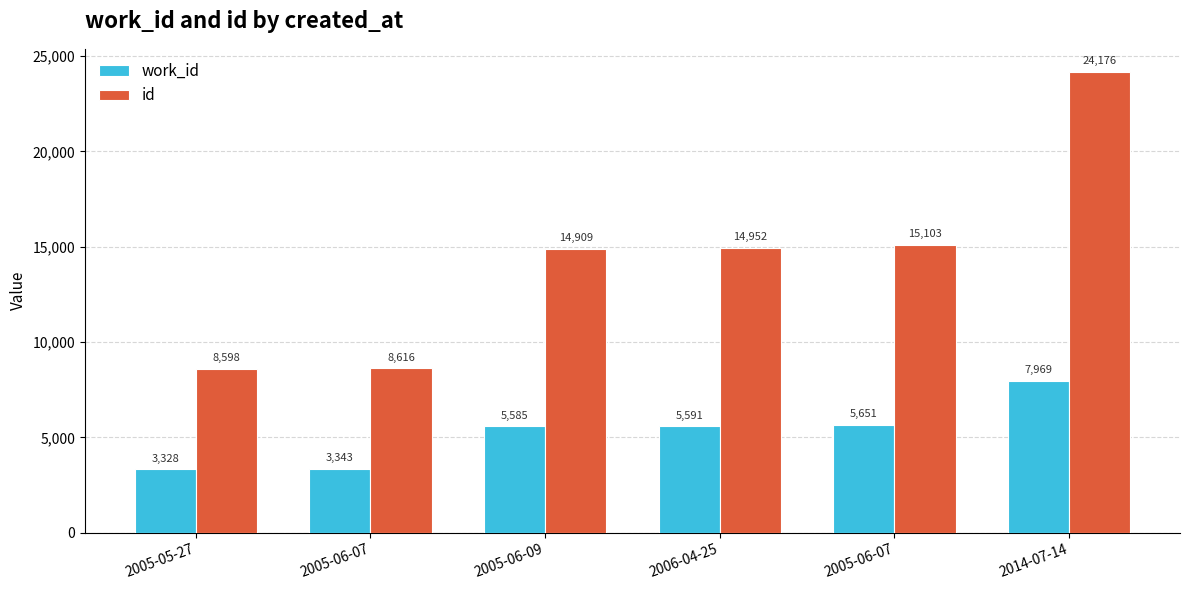

What is the sum of the work_id values at 2005-06-07 and 2014-07-14?

13620